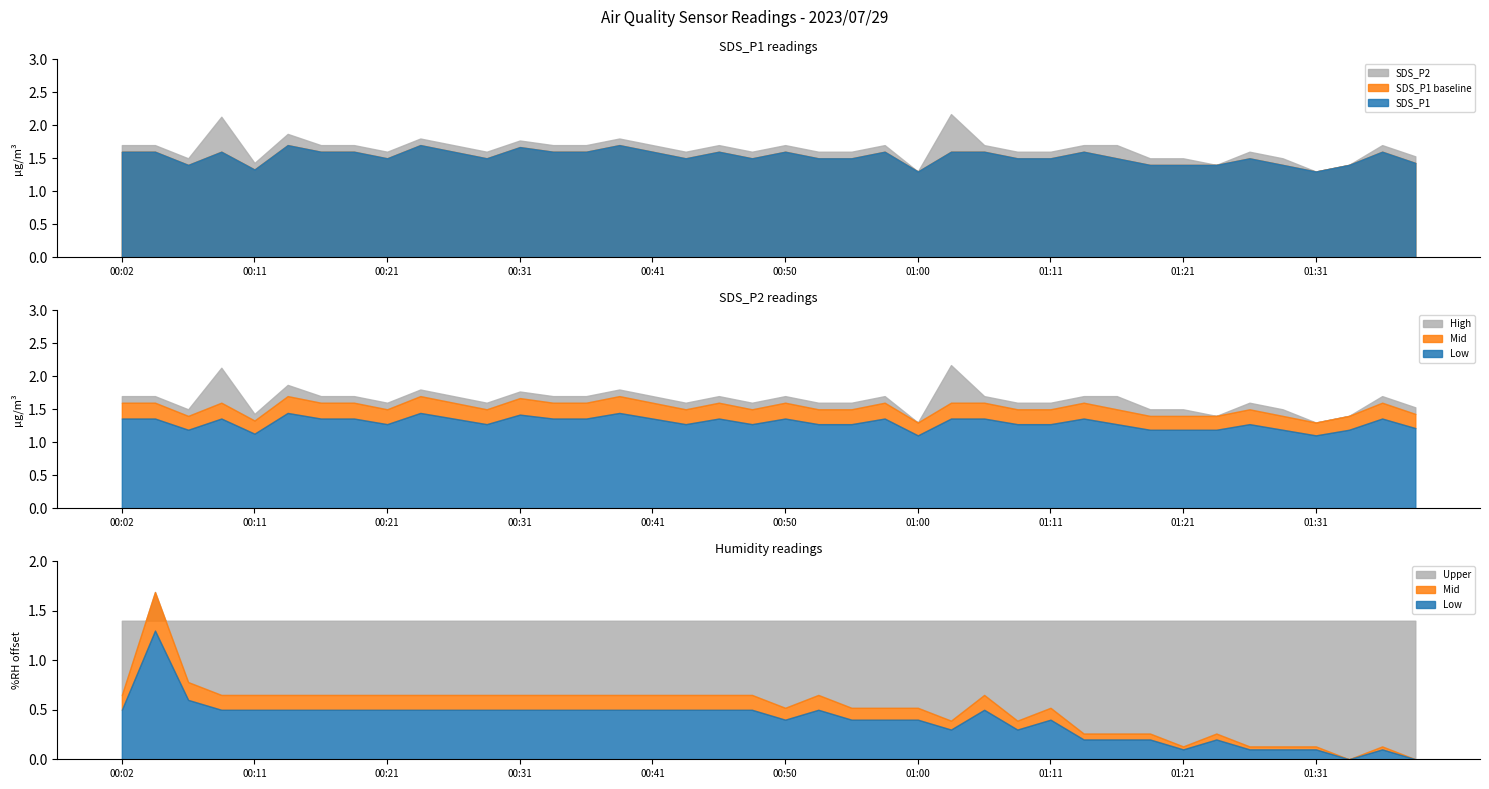

True or false: SDS_P2 has more than 0 interior local peaks.

True